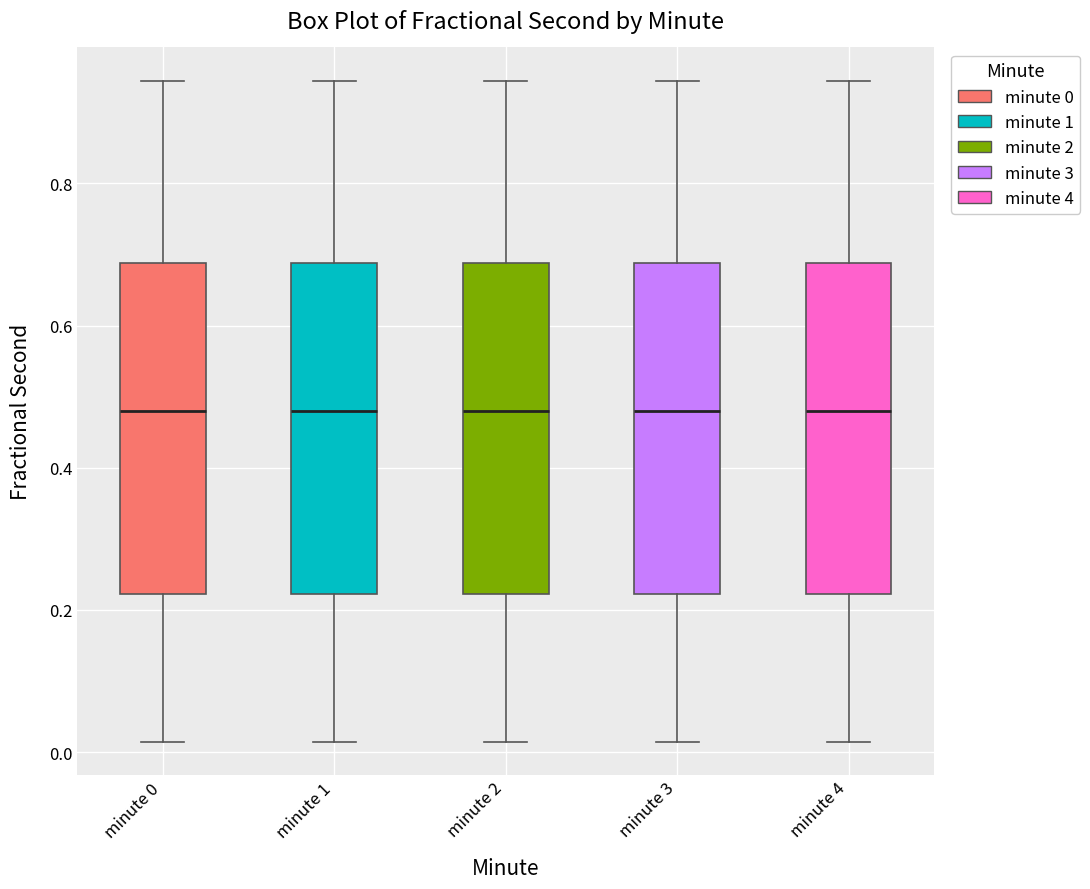

Reading left to right, transcribe this box plot: for each box, give where its median line is, the range the box spans, and where its two whiskers end, as read against the y-axis. The values are not printed on the chart, so give them approximately, as read against the axis.

minute 0: median 0.48, box 0.22 to 0.68, whiskers 0.02 to 0.94
minute 1: median 0.48, box 0.22 to 0.68, whiskers 0.02 to 0.94
minute 2: median 0.48, box 0.22 to 0.68, whiskers 0.02 to 0.94
minute 3: median 0.48, box 0.22 to 0.68, whiskers 0.02 to 0.94
minute 4: median 0.48, box 0.22 to 0.68, whiskers 0.02 to 0.94